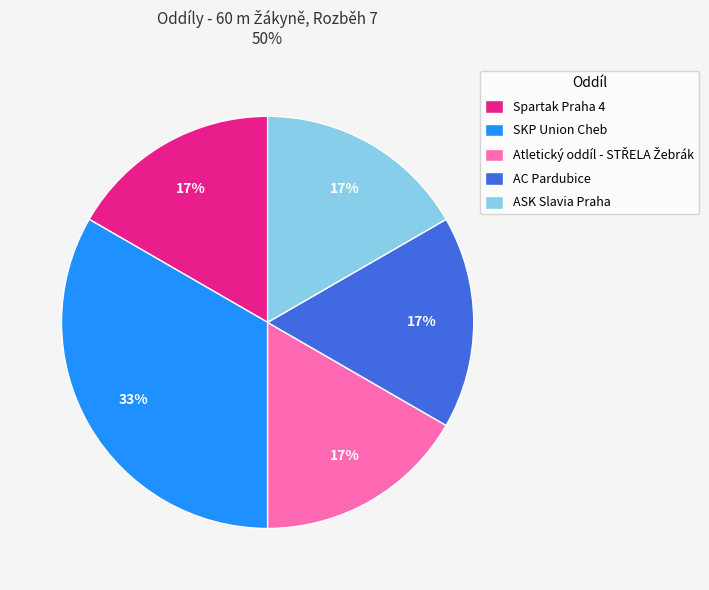

Does any single category account for the majority?

No